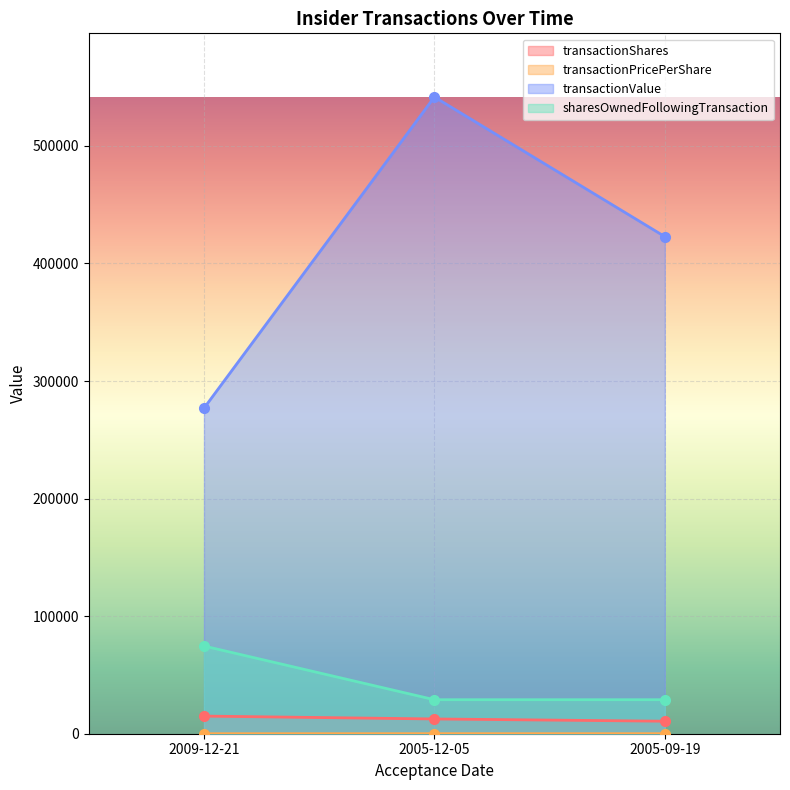

At 2009-12-21, list the series in order from smallest to largest.

transactionPricePerShare, transactionShares, sharesOwnedFollowingTransaction, transactionValue